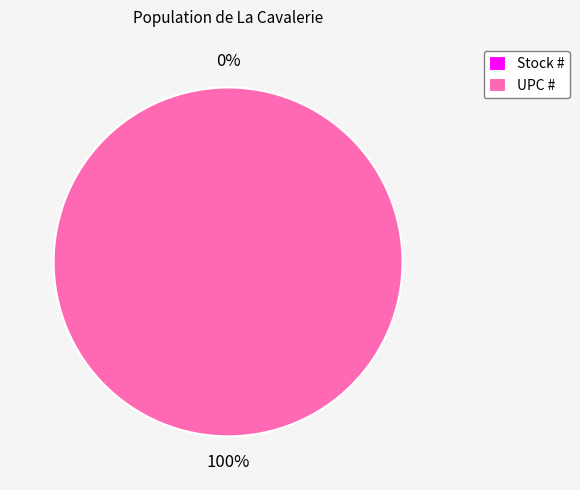

True or false: Stock # accounts for 11% of the total.

False